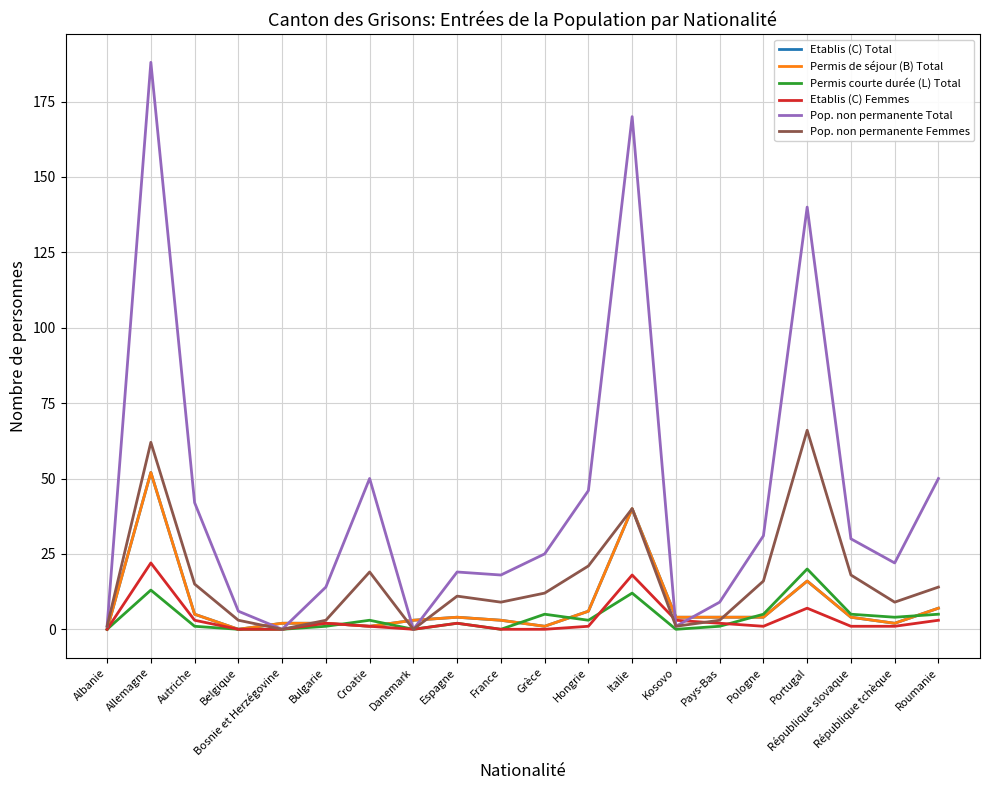

True or false: Etablis (C) Total and Etablis (C) Femmes cross at least once.

False